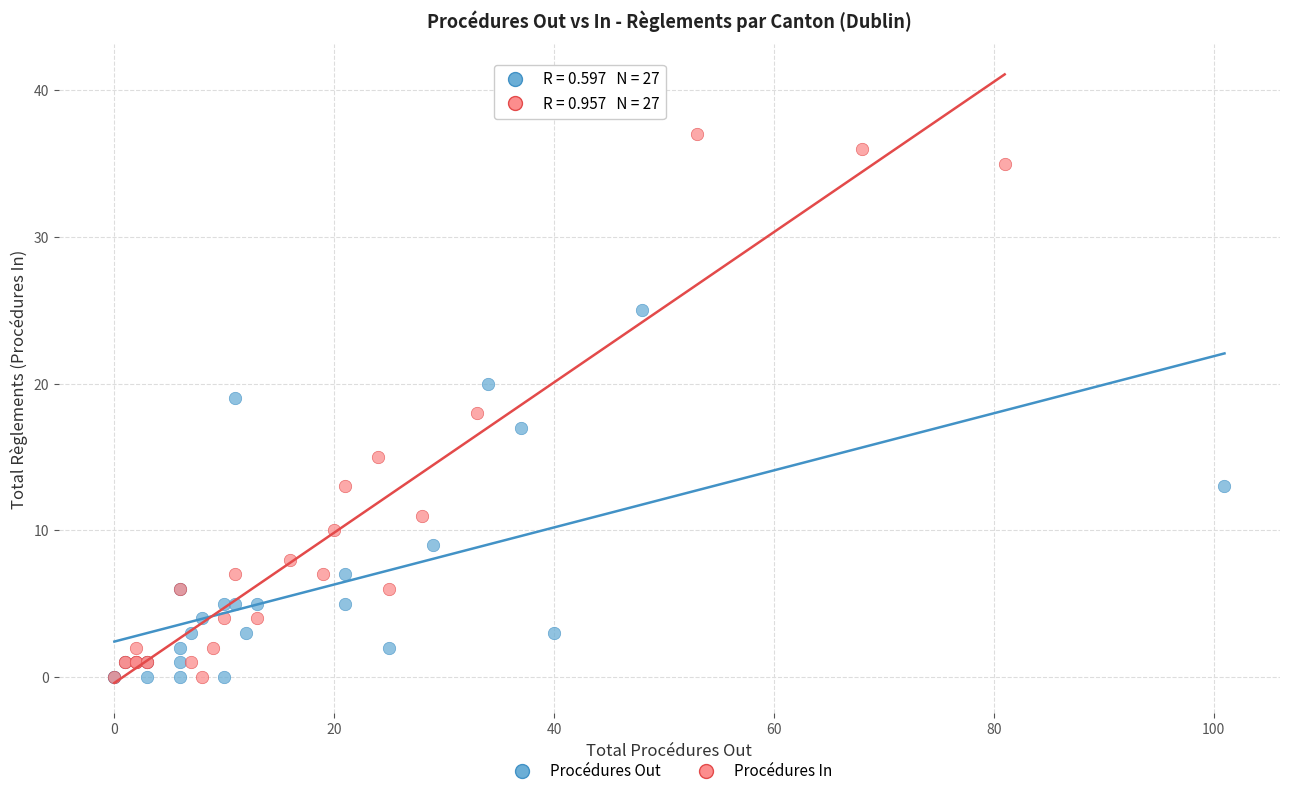

Which series has the largest Y range (max minus min)?

Procédures In